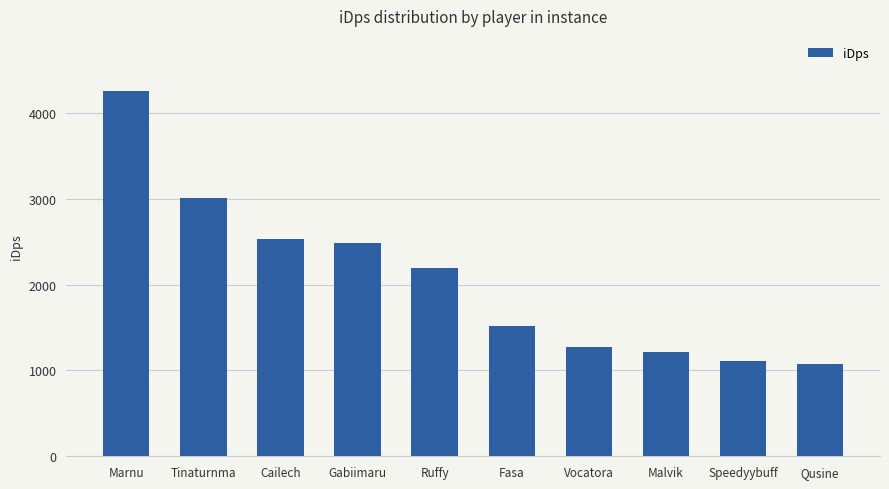

True or false: the data shows 1217.5 at Malvik.

True